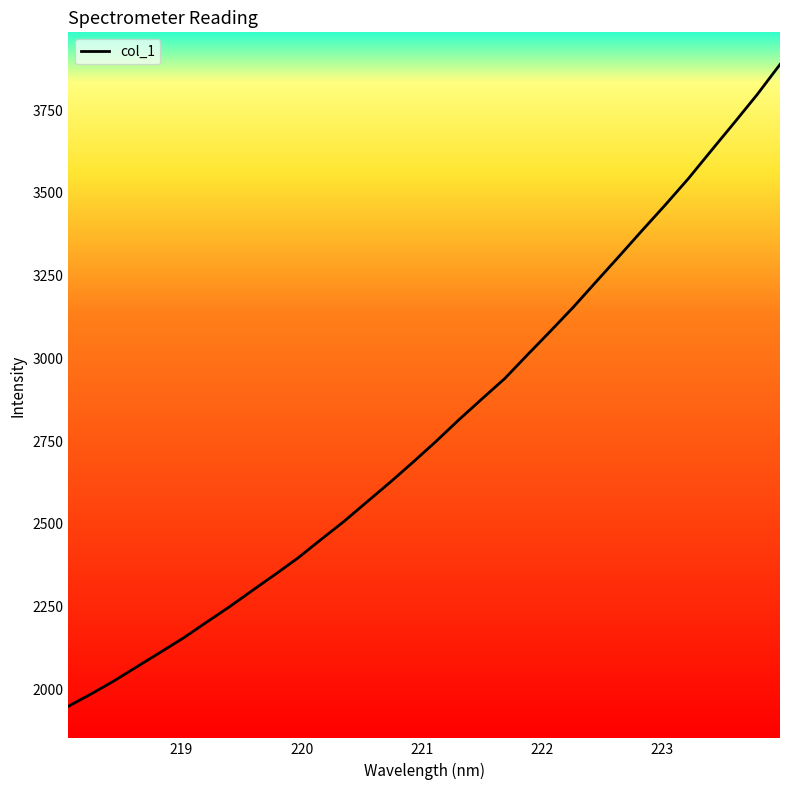

True or false: the data has more than 2 interior local peaks.

False